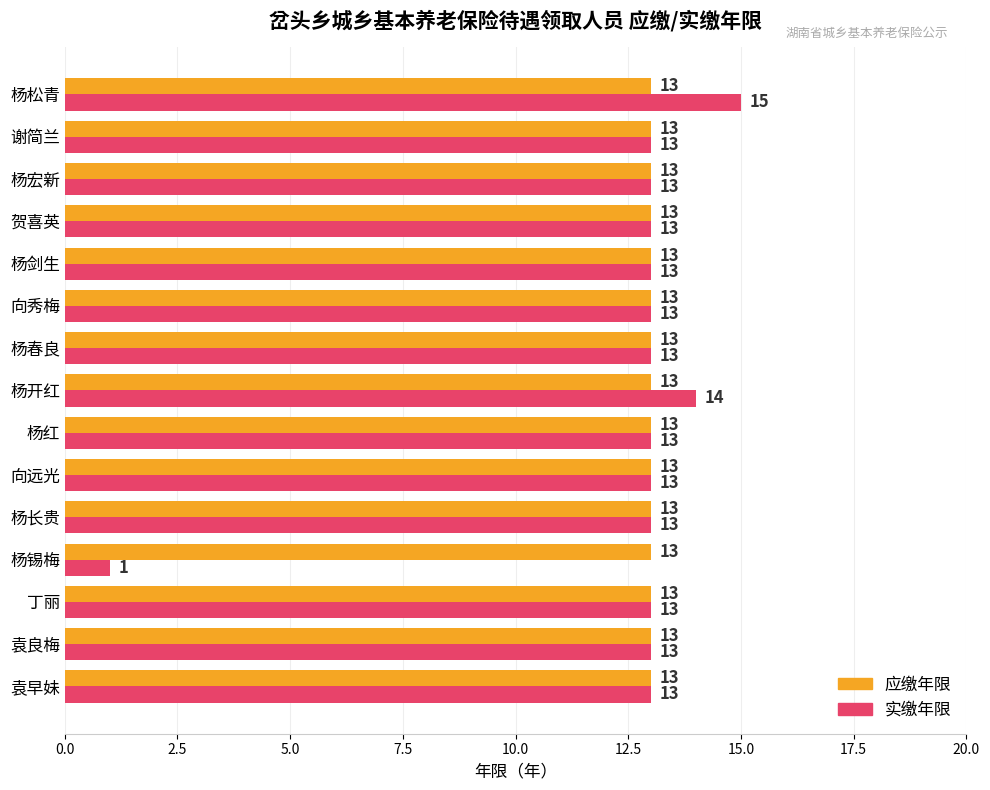

What value does the 实缴年限 series have at 杨春良?

13